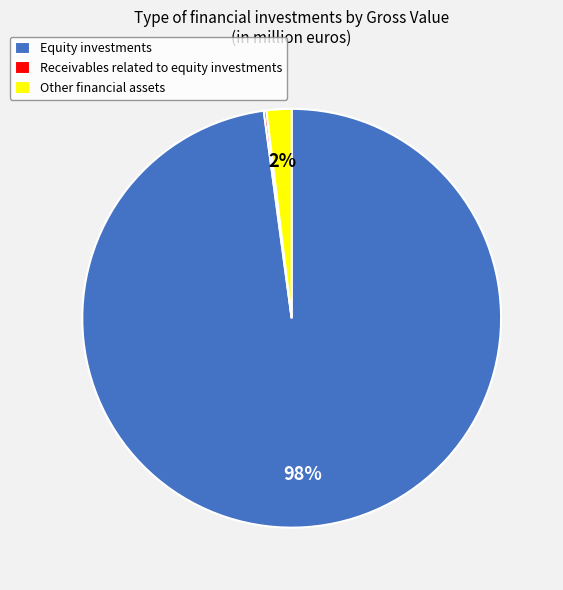

Between Equity investments and Other financial assets, which is larger?

Equity investments